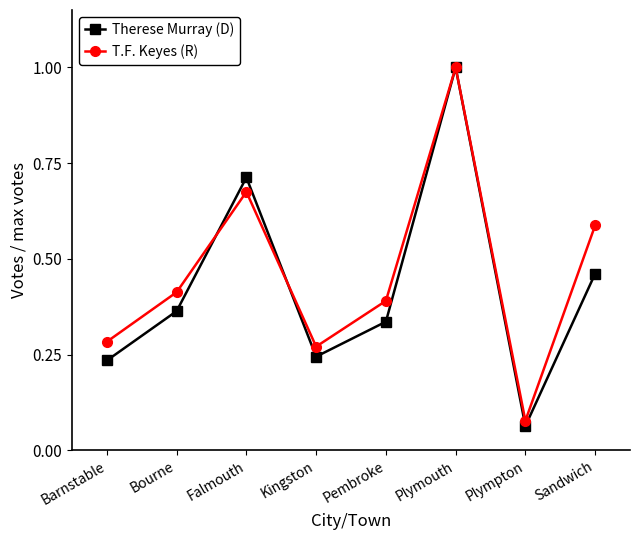

What is the label of the 7th point from the left?

Plympton